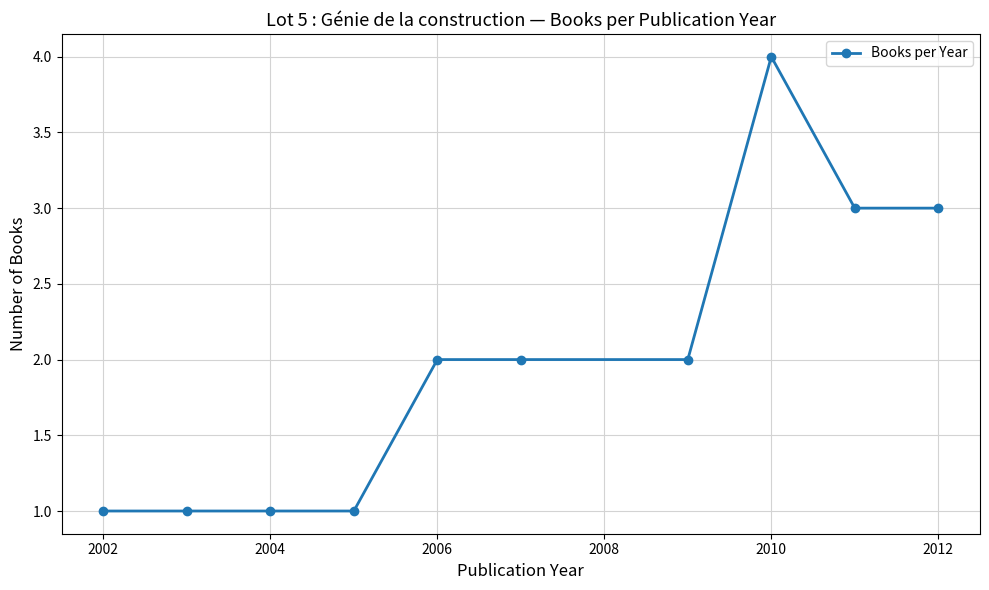

True or false: the data has more than 0 interior local peaks.

True